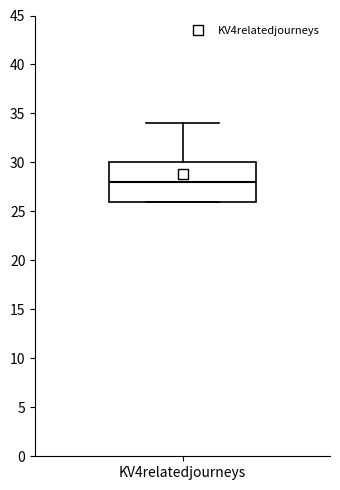

Transcribe this box plot: give where the median line is, the range the box spans, and where the two whiskers end, as read against the y-axis. The values are not printed on the chart, so give them approximately, as read against the axis.

median 28, box 26 to 30, whiskers 26 to 34